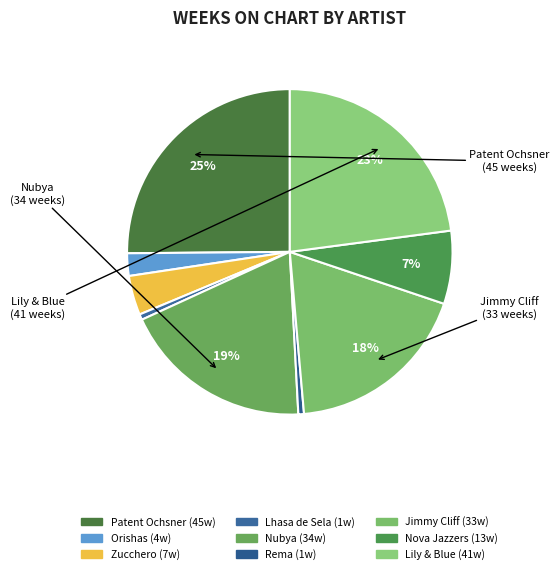

Count the number of slices in the pie.

9